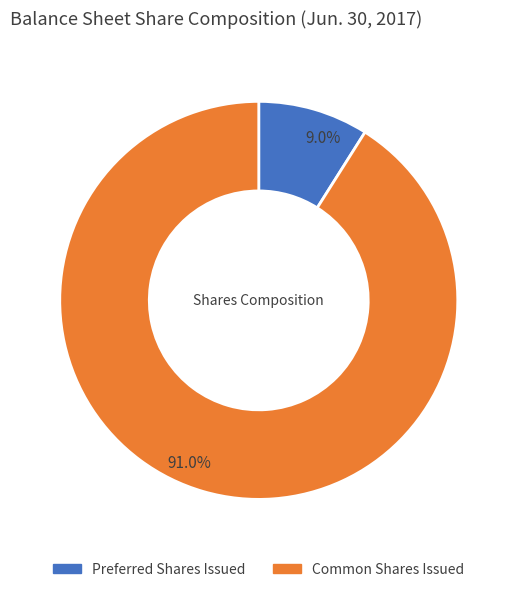

What percentage do Preferred Shares Issued and Common Shares Issued together represent?

100.0%